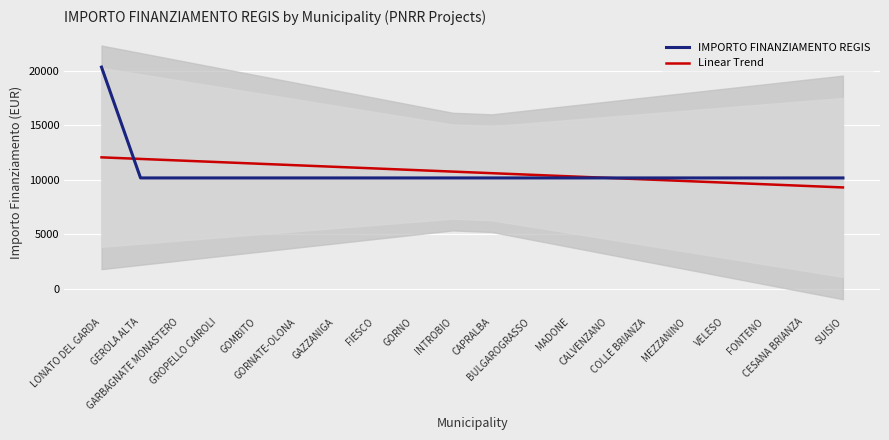

At which label does Linear Trend first exceed 10753?

LONATO DEL GARDA